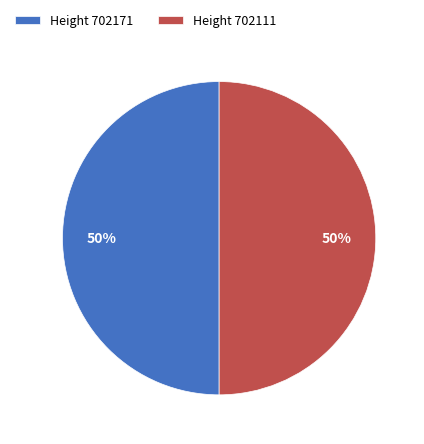

To the nearest percent, what percentage of the pie is Height 702171?

50%